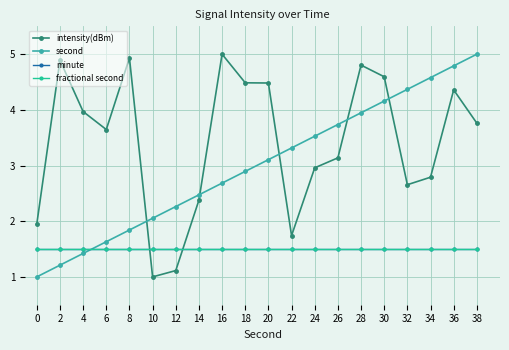

Is this an area chart (filled region under the line)?

No